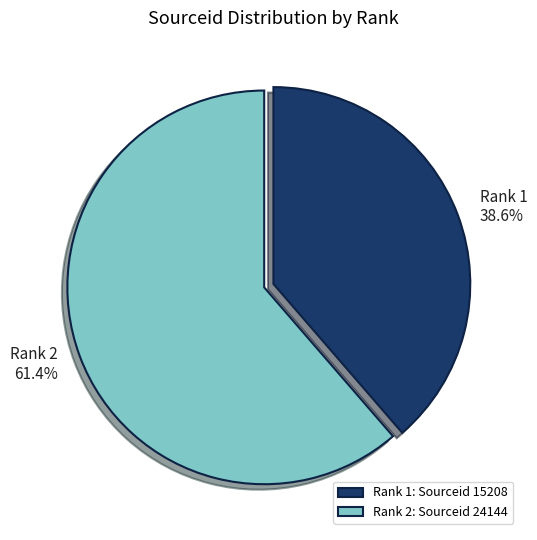

How much of the chart is everything except Rank 1?

61.4%